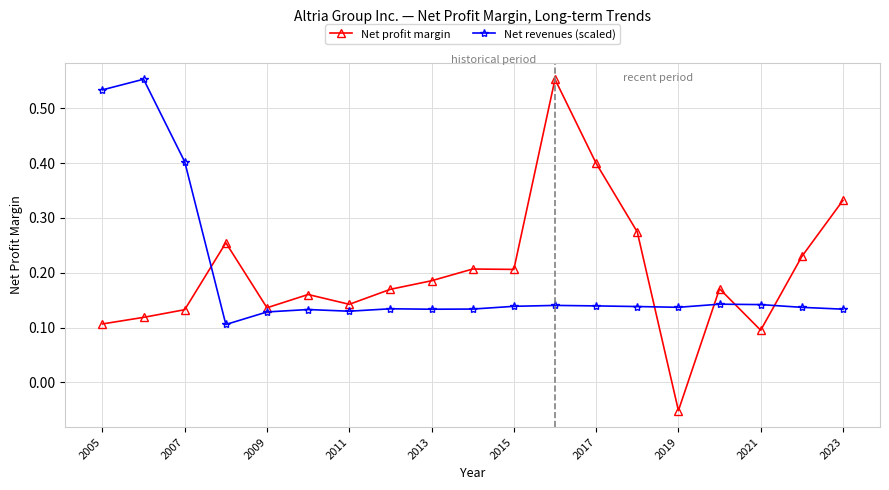

How many distinct data groups are displayed?

2